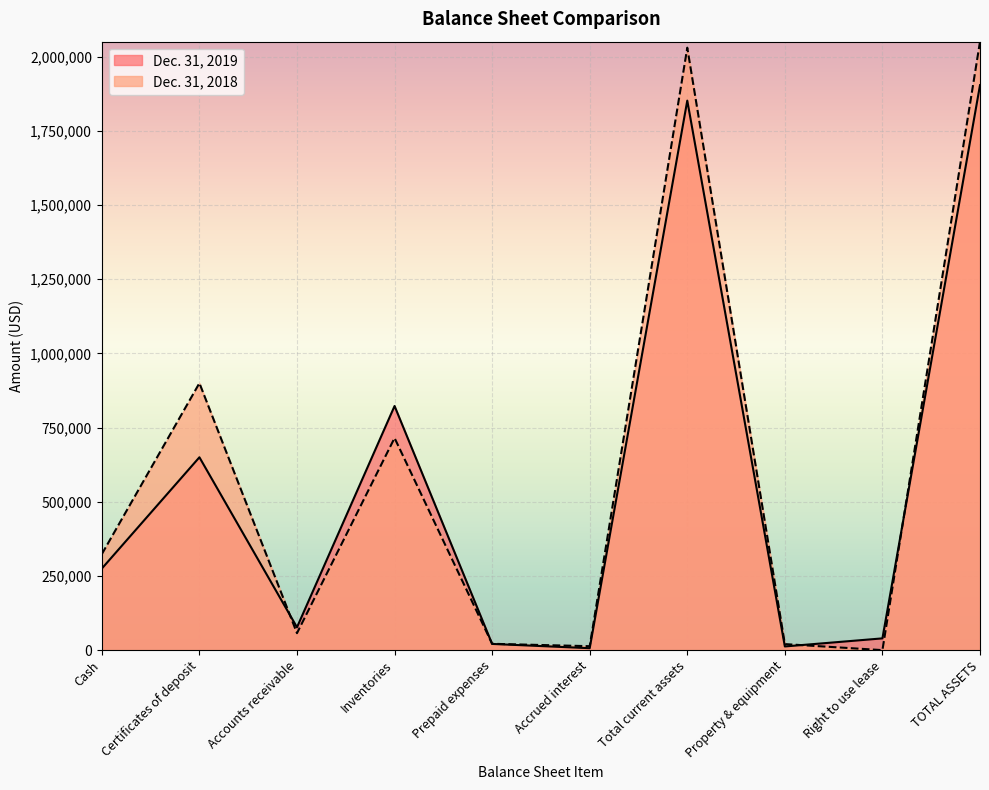

In Dec. 31, 2018, how many points are lower than both neighbors (excluding endpoints)?

3